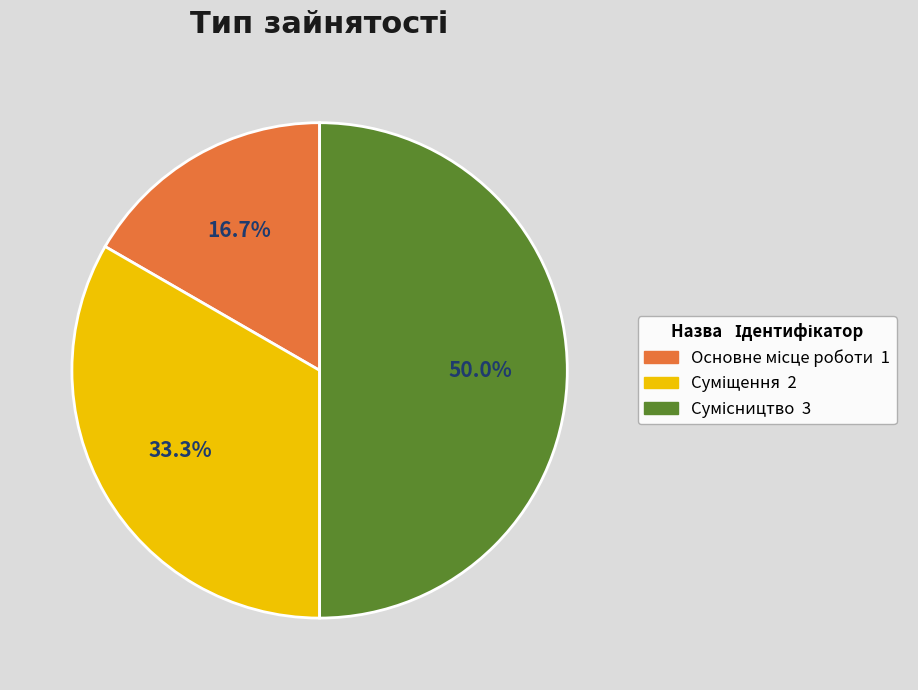

True or false: Суміщення accounts for 23% of the total.

False